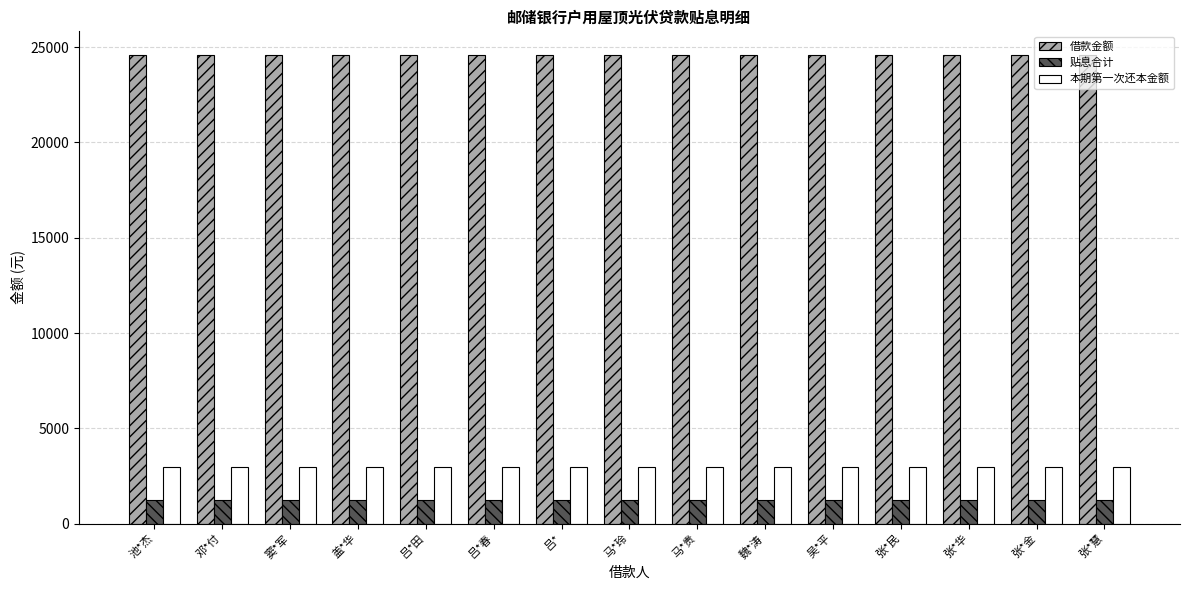

What is the minimum value for 贴息合计?

1222.0